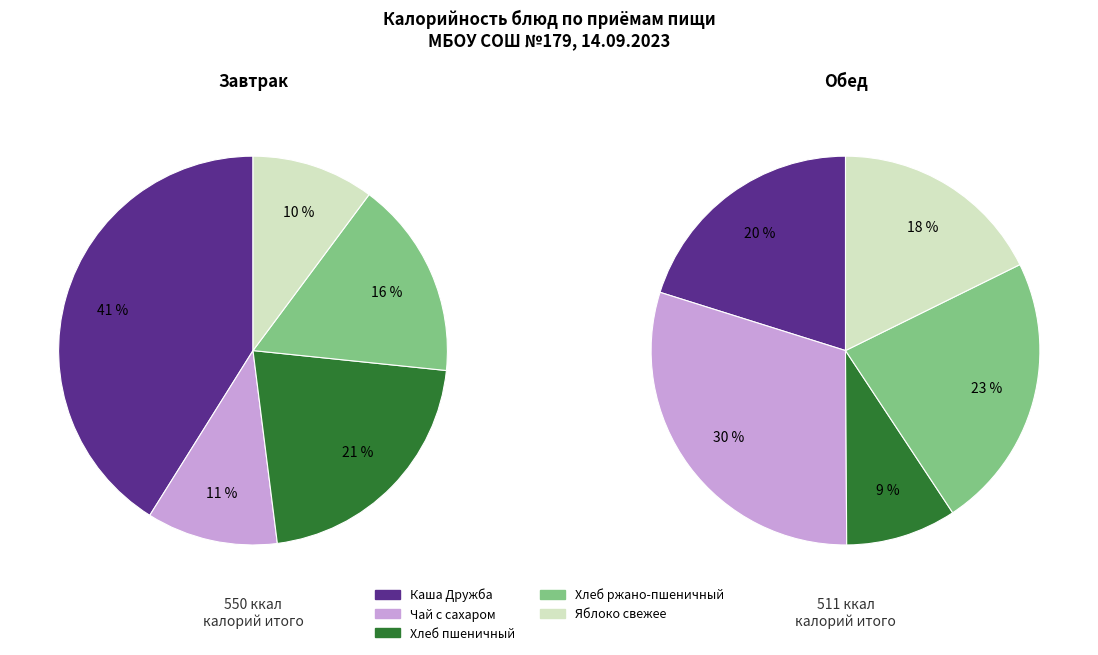

To the nearest percent, what is the difference between the 1 and 0 slice percentages?

30%